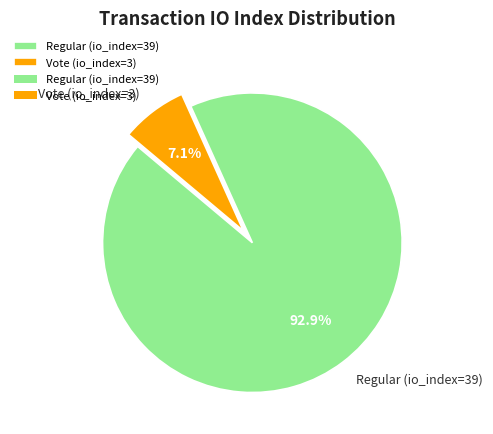

To the nearest percent, what portion does Regular (io_index=39) represent?

93%